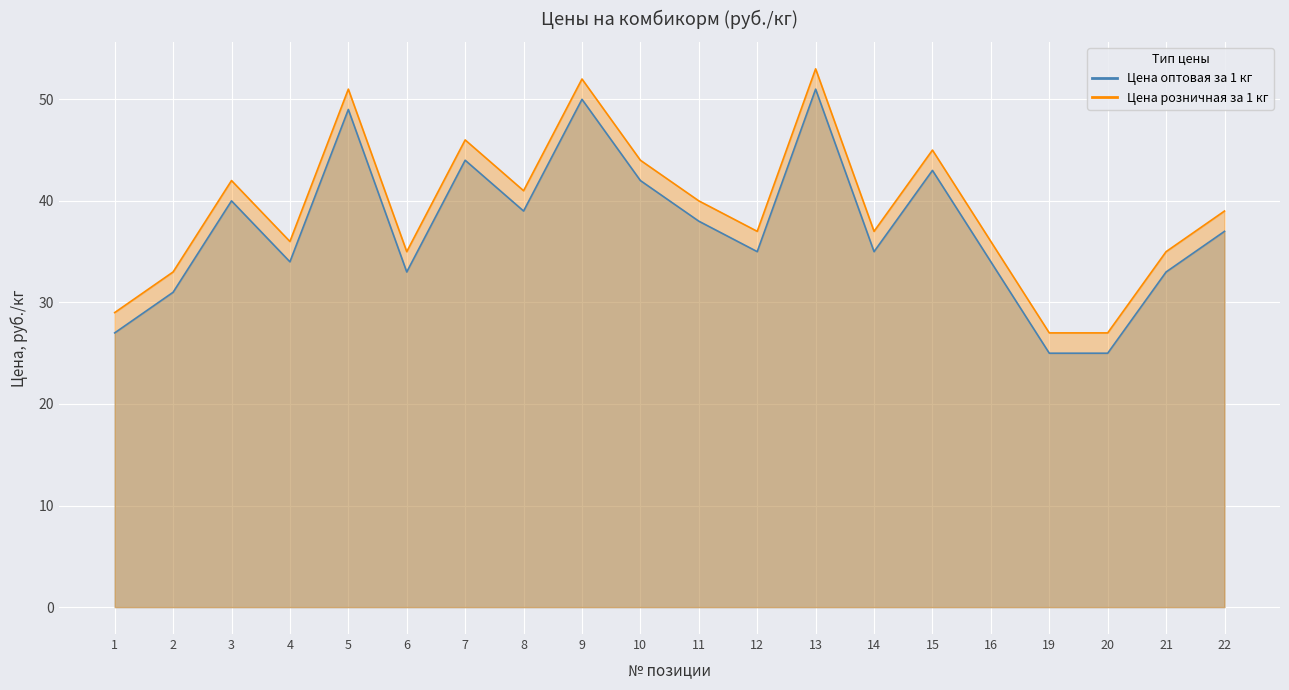

True or false: Цена розничная за 1 кг and Цена оптовая за 1 кг intersect in this chart.

False